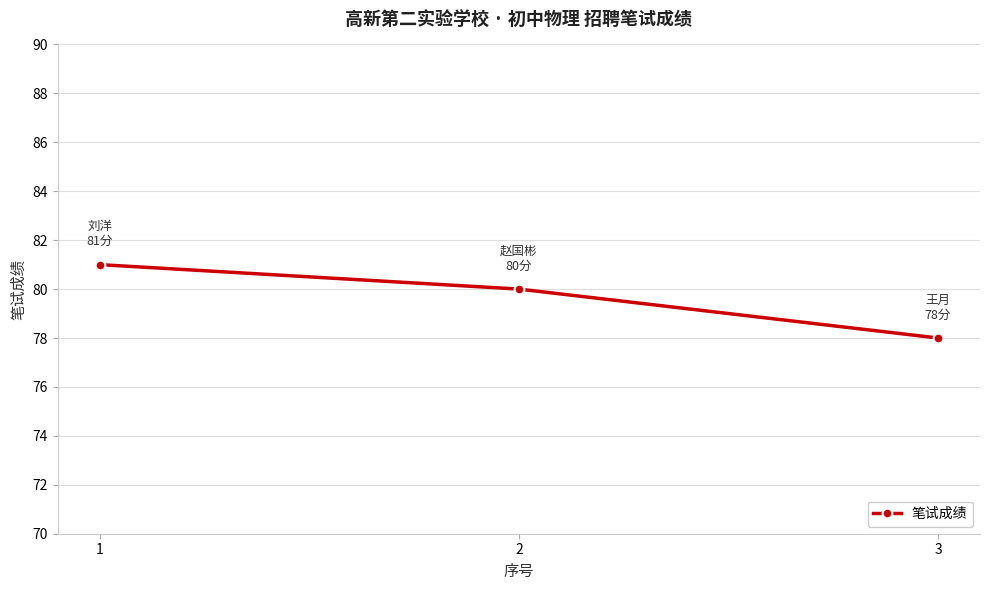

List the labels in order of value, smallest first.

3, 2, 1